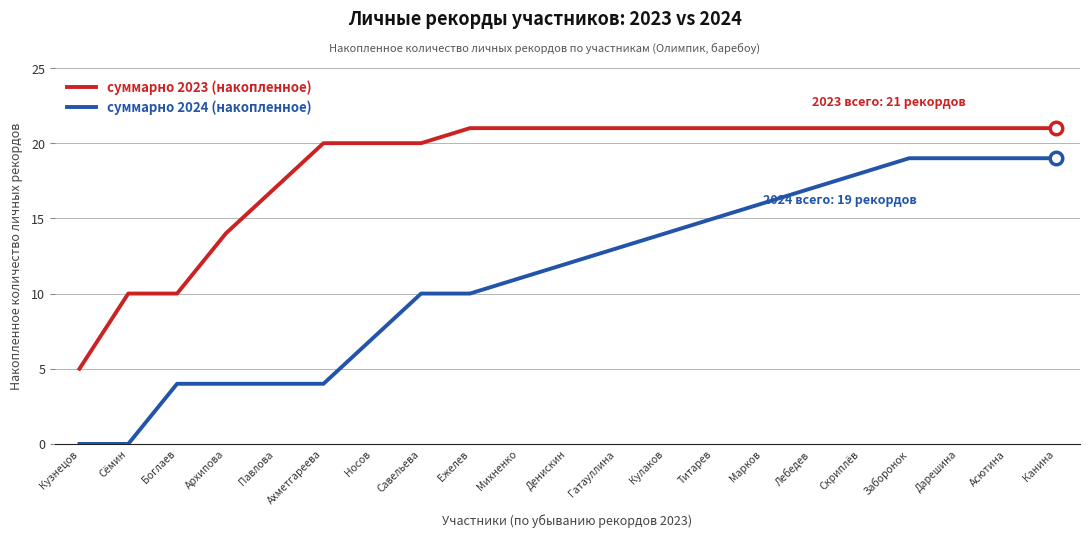

What is the total value across all series at Кулаков?

35